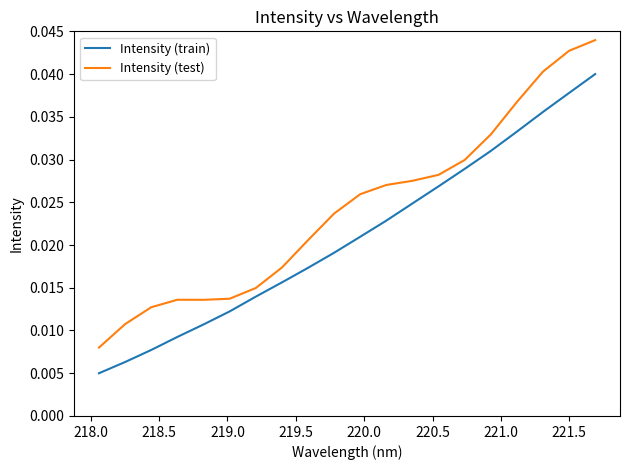

True or false: Intensity (test) and Intensity (train) cross at least once.

False